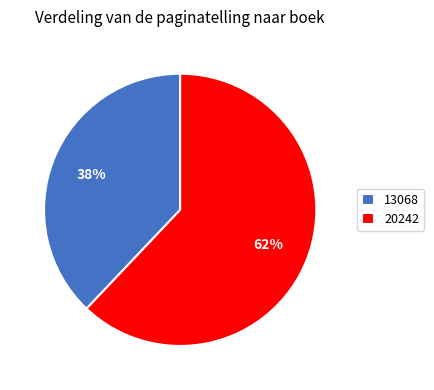

True or false: 20242 accounts for 62% of the total.

True